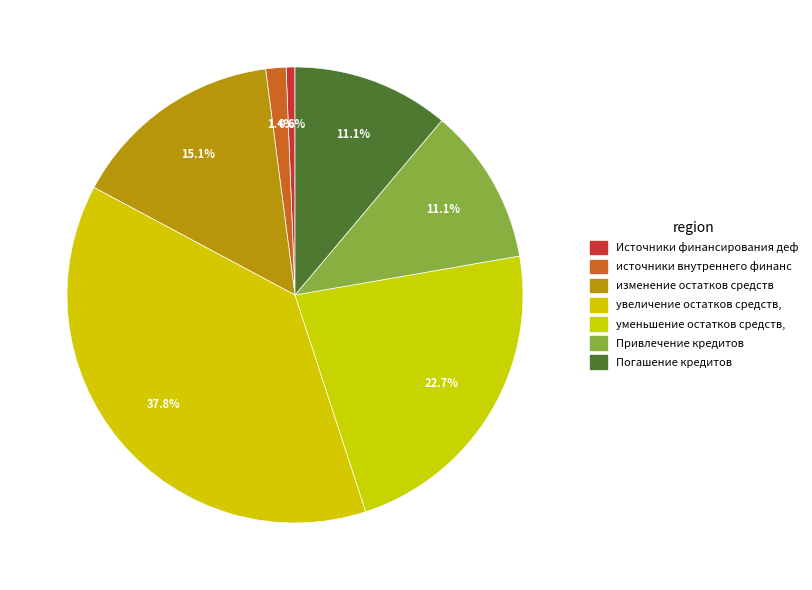

Count the number of slices in the pie.

7